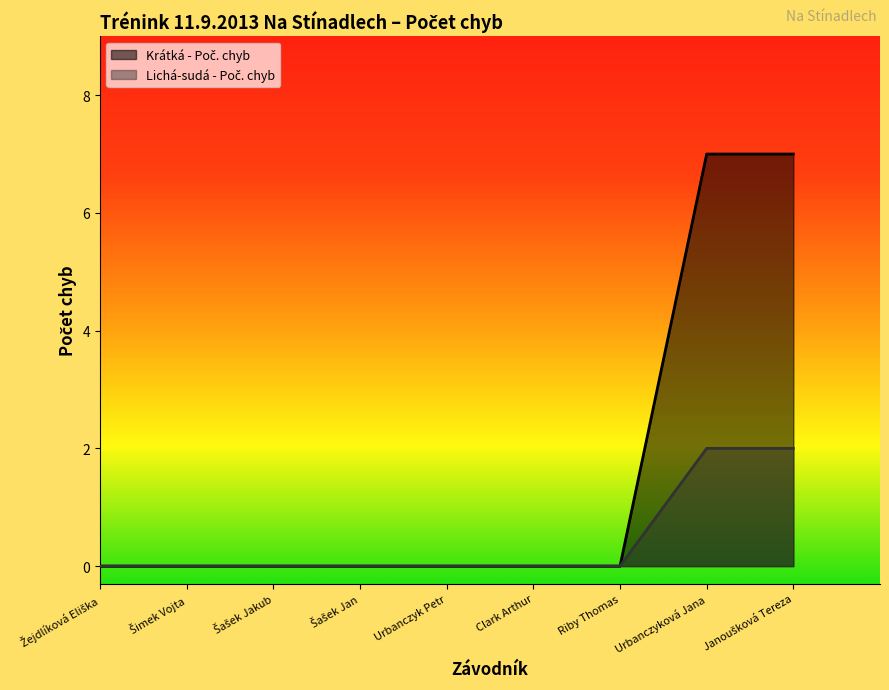

How many values are between 0 and 1?

7